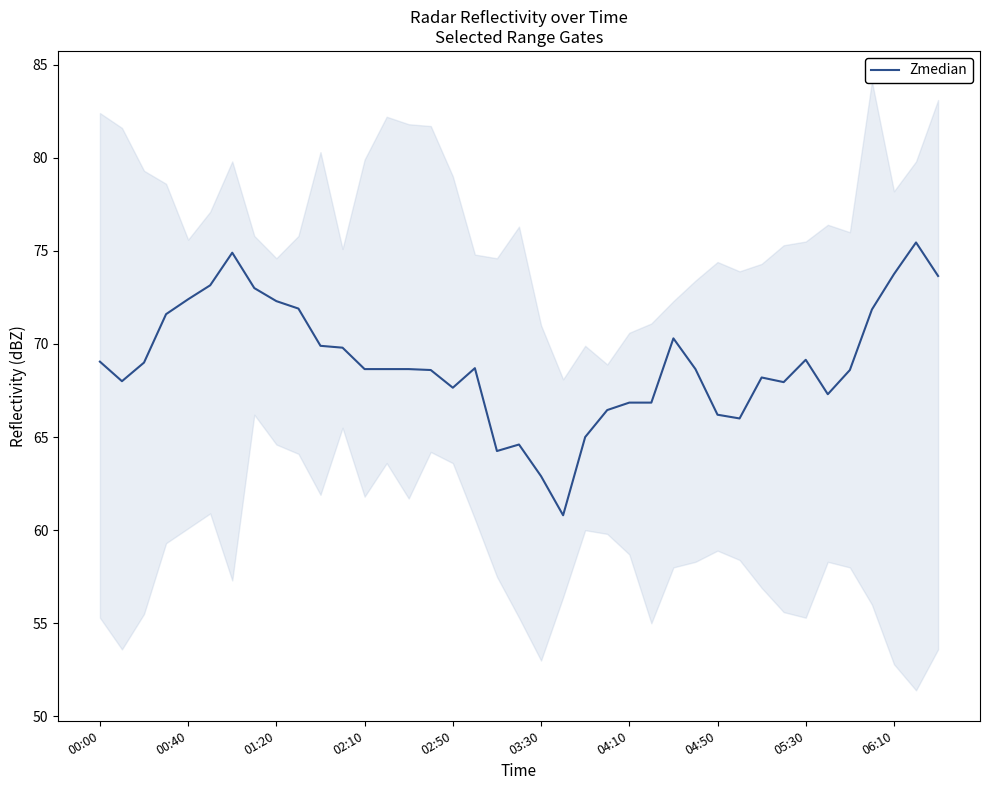

Which category has the lowest value across all series?

21